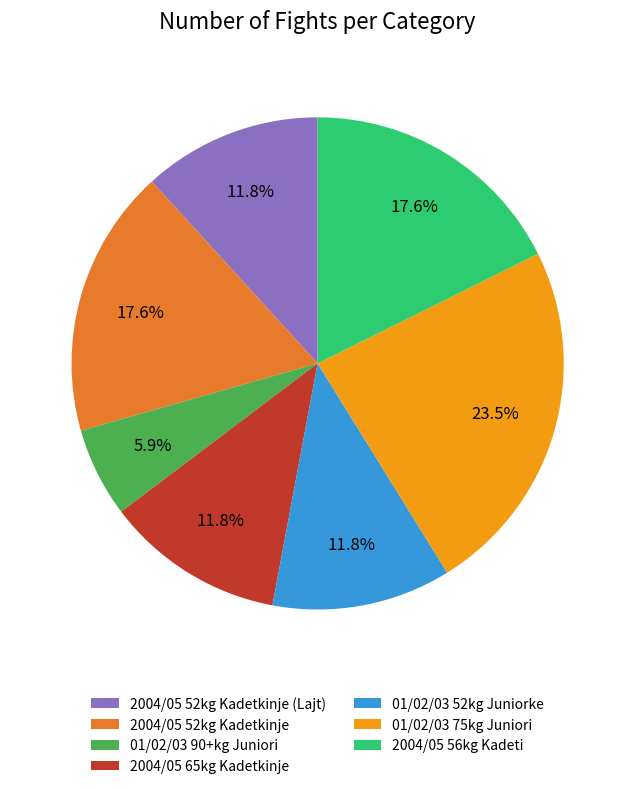

What percentage is the 2004/05 52kg Kadetkinje slice, to the nearest percent?

18%